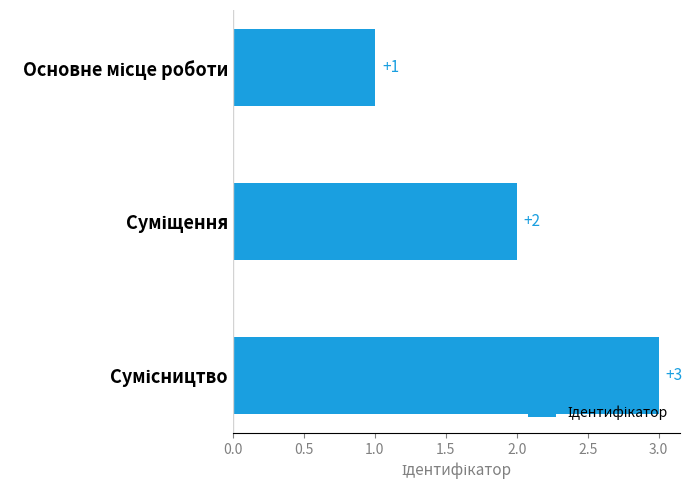

What is the greatest value displayed?

3